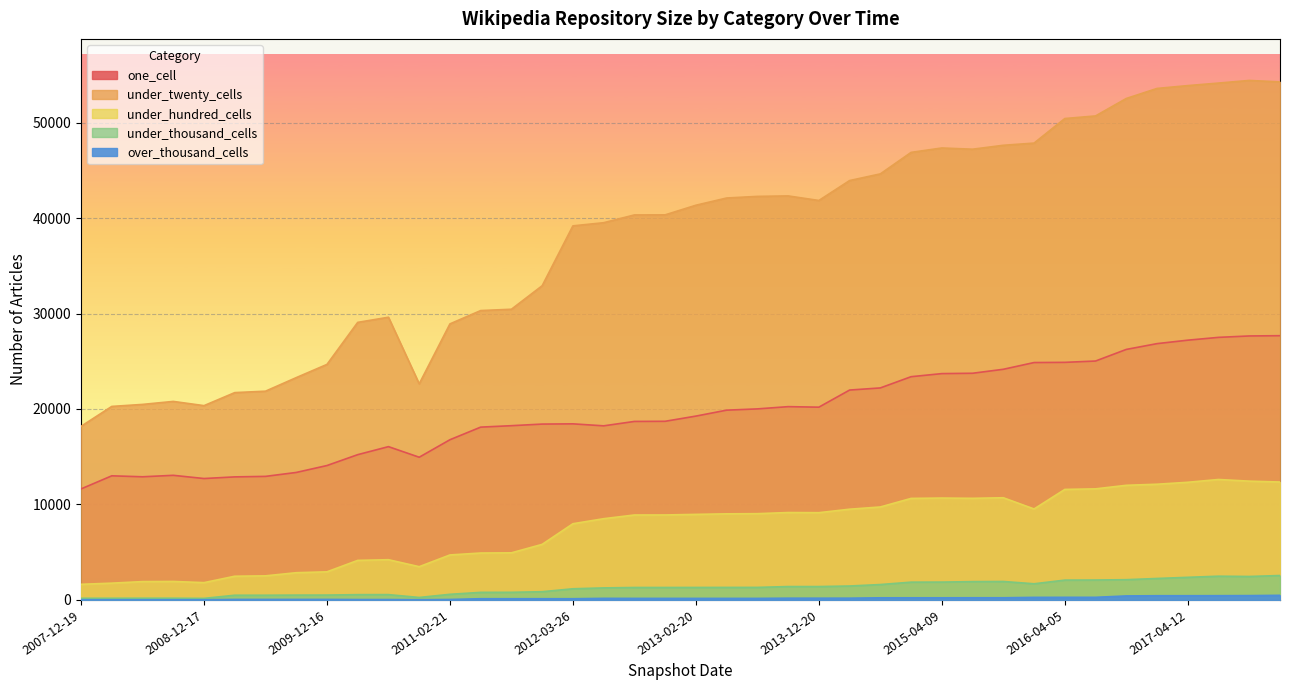

What is the label of the 17th point from the left?

2012-03-26